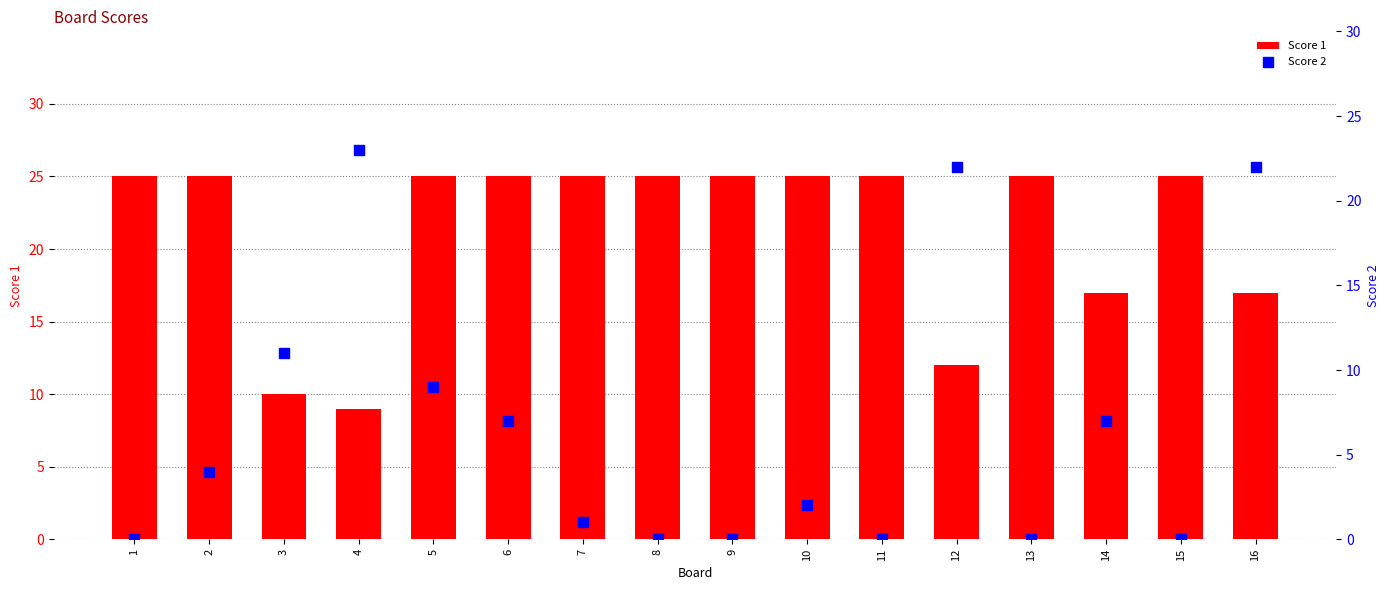

Which series has the largest total across all categories?

Score 1